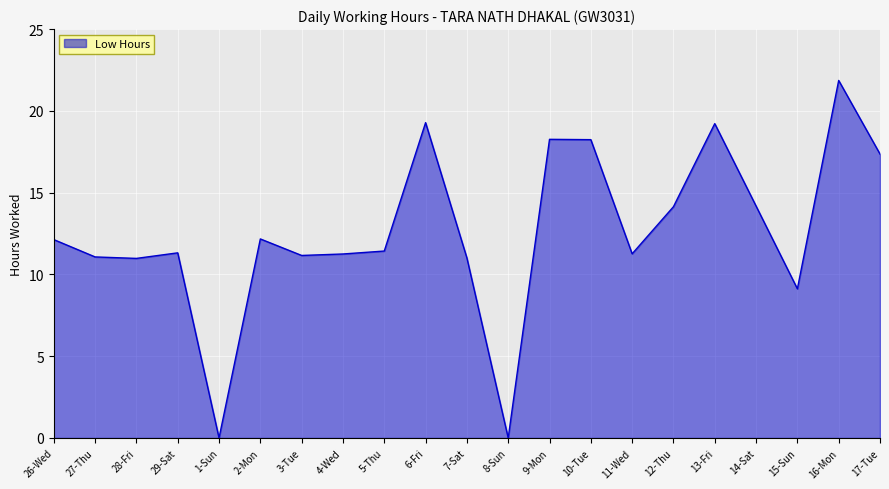

What value does the data have at 26-Wed?

12.1